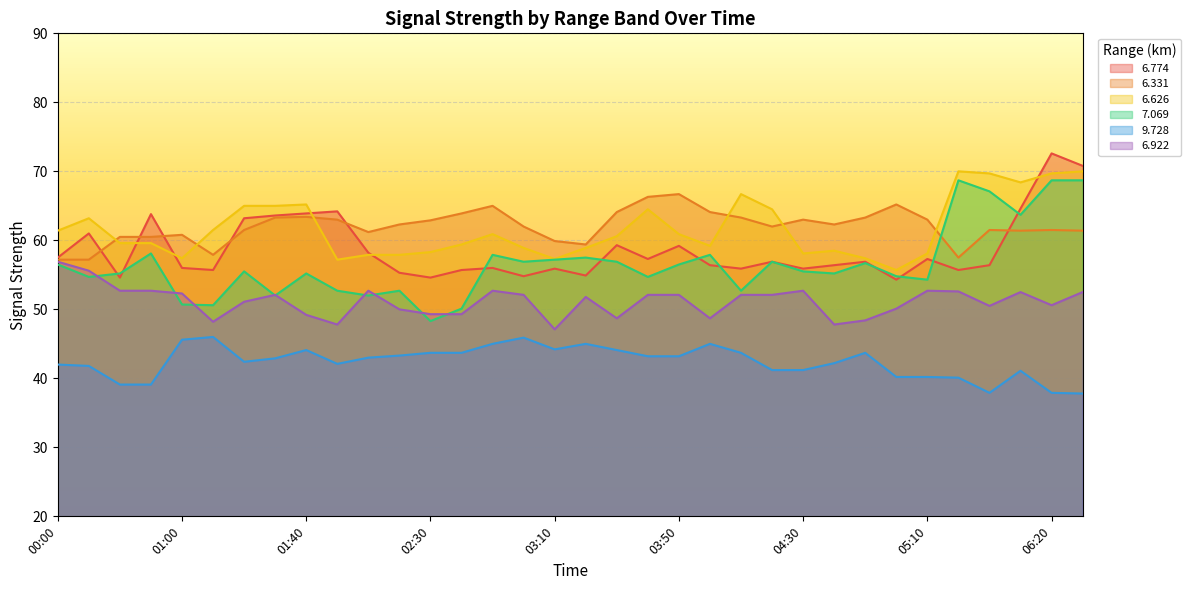

Reading left to right, transcribe all the data shown in this chart.

6.774: 57.5	61.0	54.6	63.8	56.0	55.7	63.2	63.6	63.9	64.2	58.2	55.3	54.6	55.7	56.0	54.8	55.9	54.9	59.3	57.3	59.2	56.4	55.9	56.9	55.9	56.4	56.9	54.3	57.3	55.7	56.4	64.6	72.6	70.8
6.331: 57.2	57.2	60.5	60.5	60.8	57.9	61.5	63.3	63.4	63.0	61.2	62.3	62.9	63.9	65.0	62.0	59.9	59.4	64.1	66.3	66.7	64.1	63.3	62.0	63.0	62.3	63.3	65.2	63.0	57.5	61.5	61.4	61.5	61.4
6.626: 61.4	63.2	59.6	59.6	57.4	61.5	65.0	65.0	65.2	57.2	57.9	57.9	58.3	59.4	60.9	58.9	57.3	58.9	60.6	64.5	60.9	59.2	66.7	64.5	58.1	58.5	57.4	55.7	58.1	70.0	69.7	68.4	69.7	70.0
7.069: 56.5	54.7	55.2	58.1	50.7	50.6	55.5	52.0	55.2	52.7	52.0	52.7	48.3	50.1	57.9	56.9	57.2	57.5	56.9	54.7	56.5	57.9	52.7	56.9	55.5	55.2	56.7	54.8	54.3	68.7	67.1	63.7	68.7	68.7
9.728: 42.0	41.8	39.1	39.1	45.6	46.0	42.4	42.9	44.1	42.1	43.0	43.3	43.7	43.7	45.0	45.9	44.2	45.0	44.1	43.2	43.2	45.0	43.7	41.2	41.2	42.2	43.7	40.2	40.2	40.1	37.9	41.1	37.9	37.8
6.922: 56.9	55.6	52.7	52.7	52.3	48.2	51.1	52.1	49.2	47.8	52.7	50.0	49.3	49.3	52.7	52.1	47.1	51.8	48.7	52.1	52.1	48.7	52.1	52.1	52.7	47.8	48.4	50.1	52.7	52.6	50.5	52.5	50.6	52.5